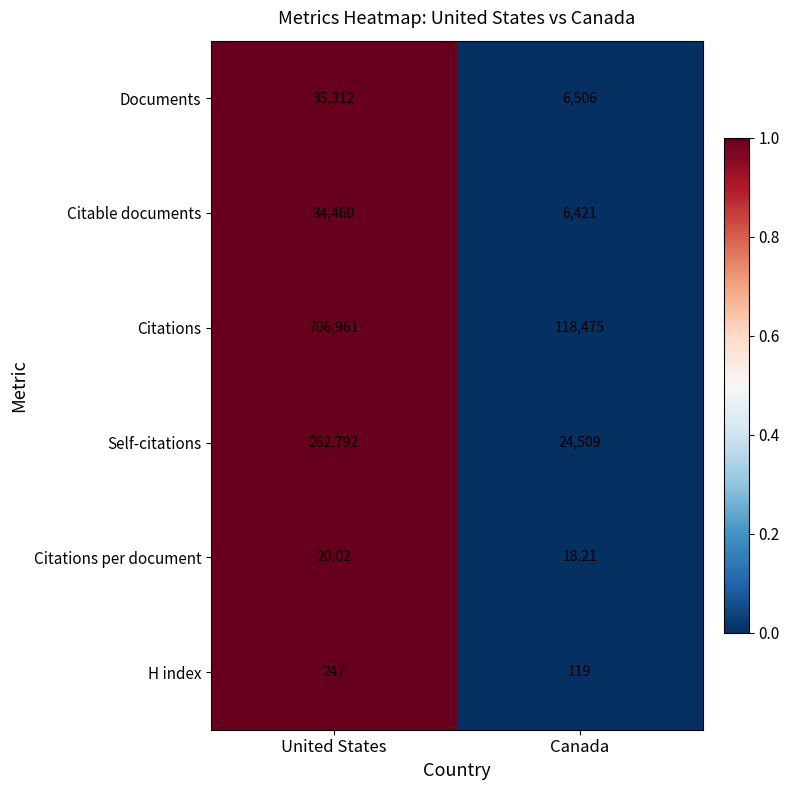

Is the value of Self-citations at Canada greater than the value of Documents at Canada?

Yes